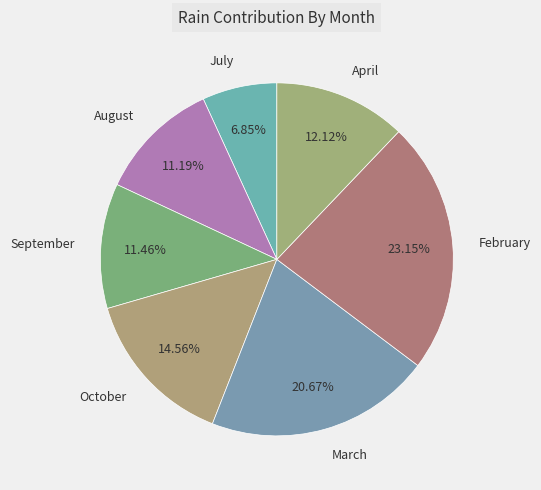

How many slices are in this pie chart?

7